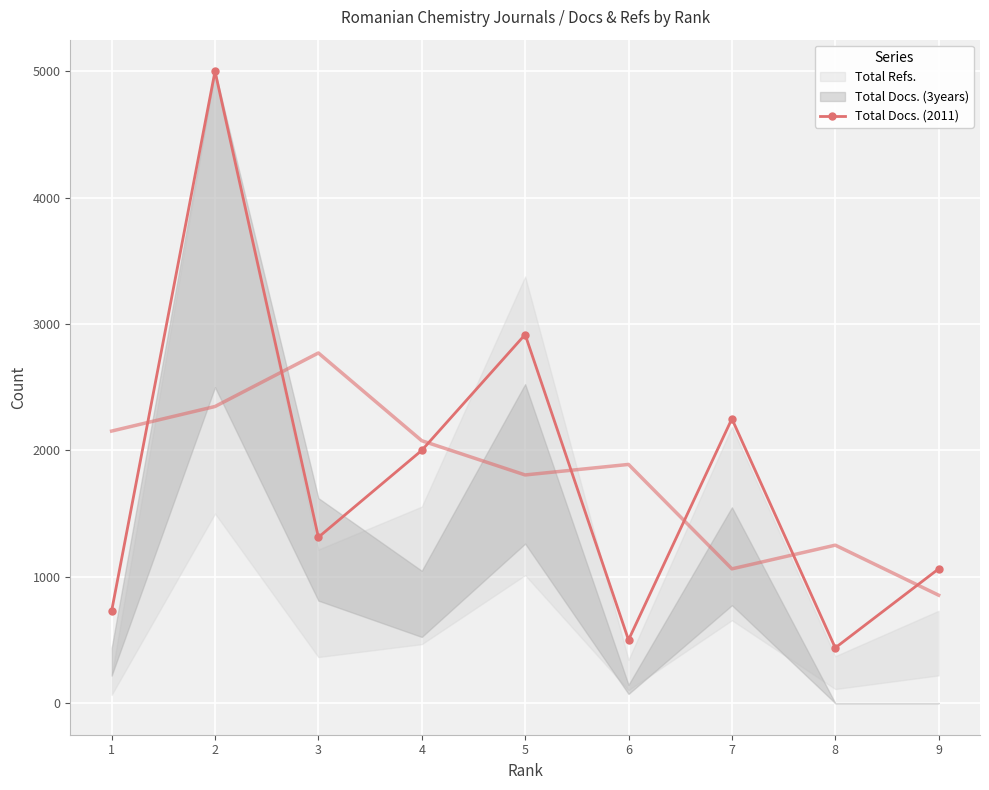

Reading left to right, list all the values displayed in this chart.

729.2	5000.0	1312.5	2000.0	2916.7	500.0	2250.0	437.5	1062.5